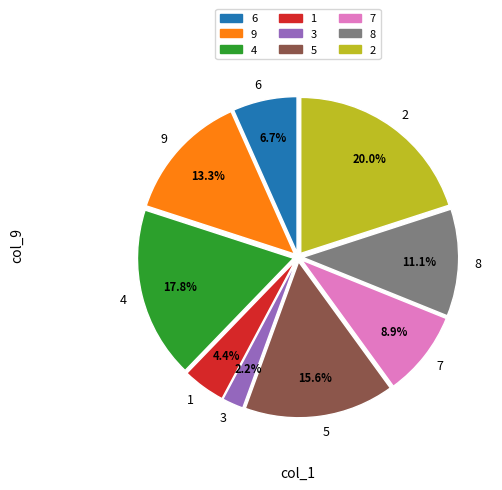

What is the ratio of the value at 2 to the value at 5?

1.3